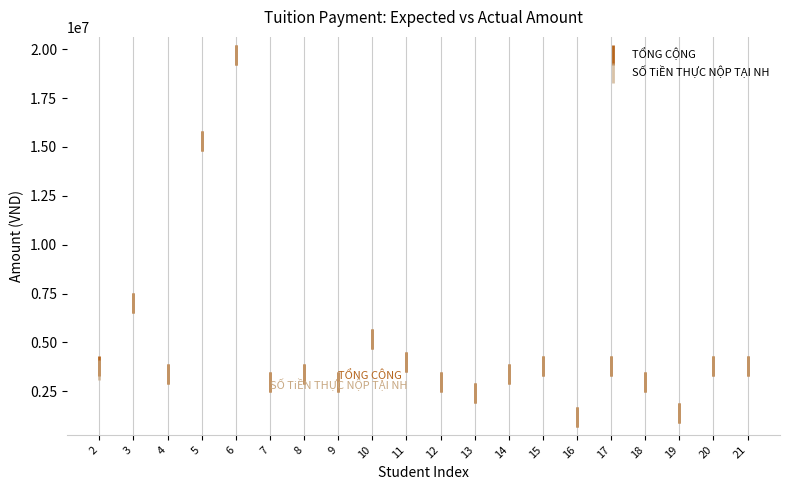

What are all the series names shown in the legend?

TỔNG CỘNG, SỐ TiỀN THỰC NỘP TẠI NH